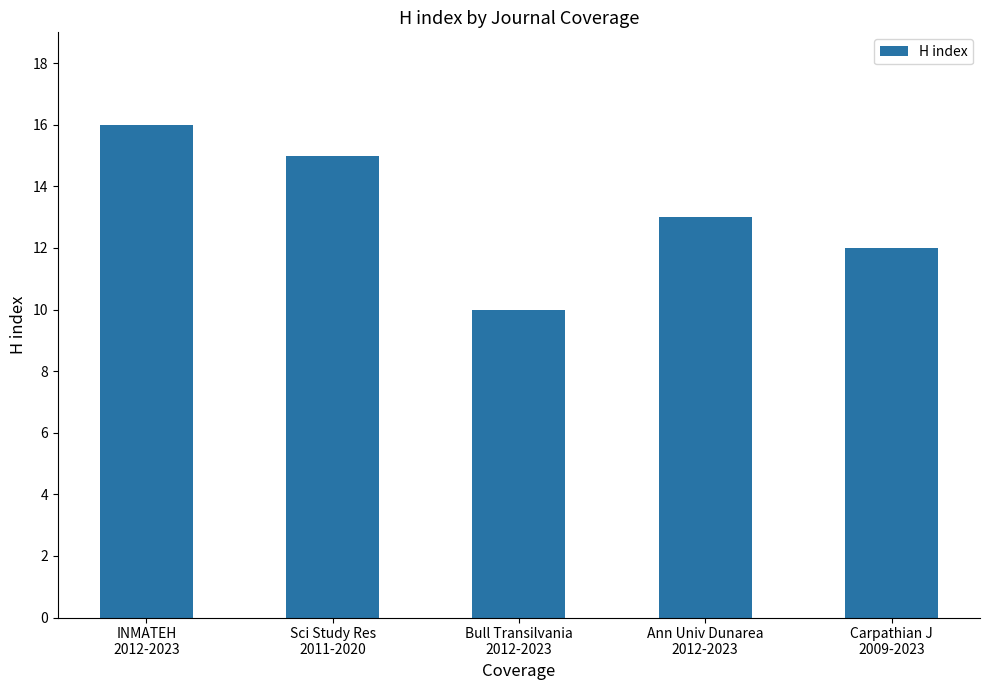

What is the difference between the maximum and second lowest values?

4